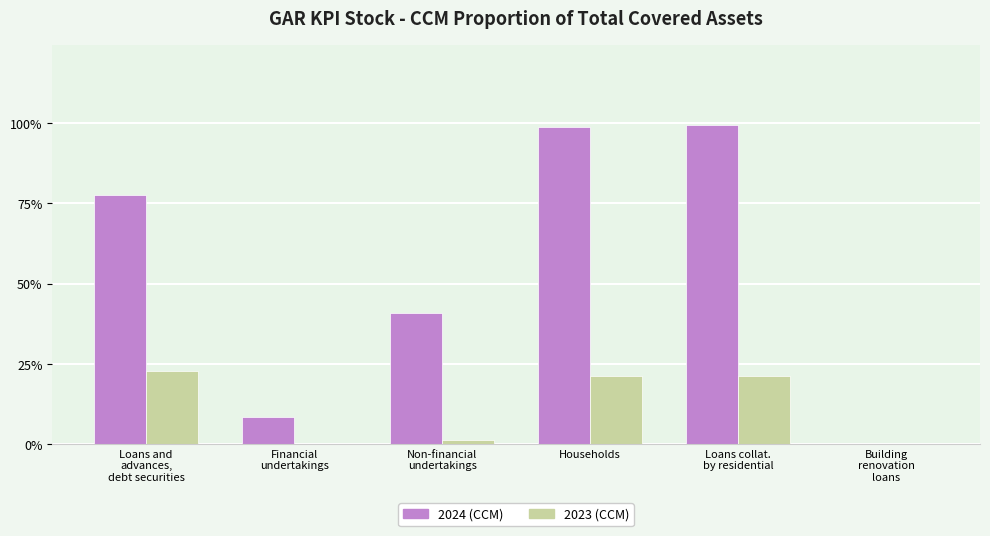

How many data points does each series have?

6